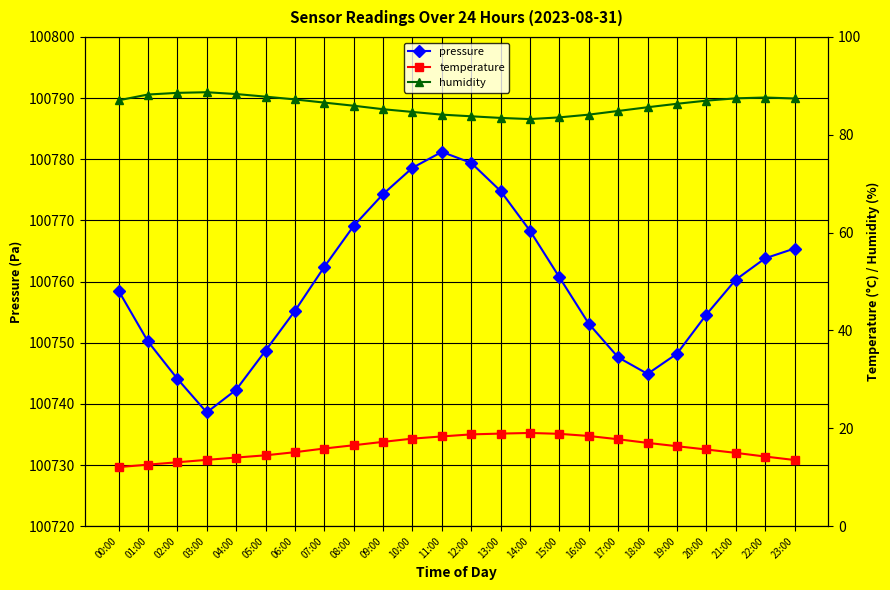

What is the sum of the humidity values at 10:00 and 02:00?

173.2